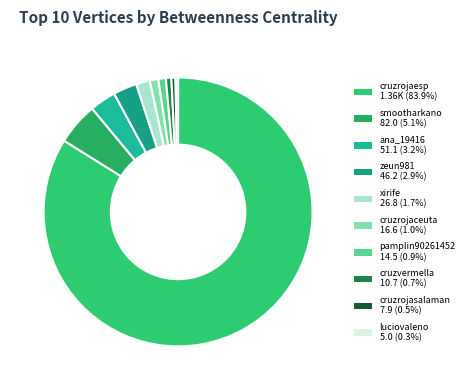

Count the number of slices in the pie.

10